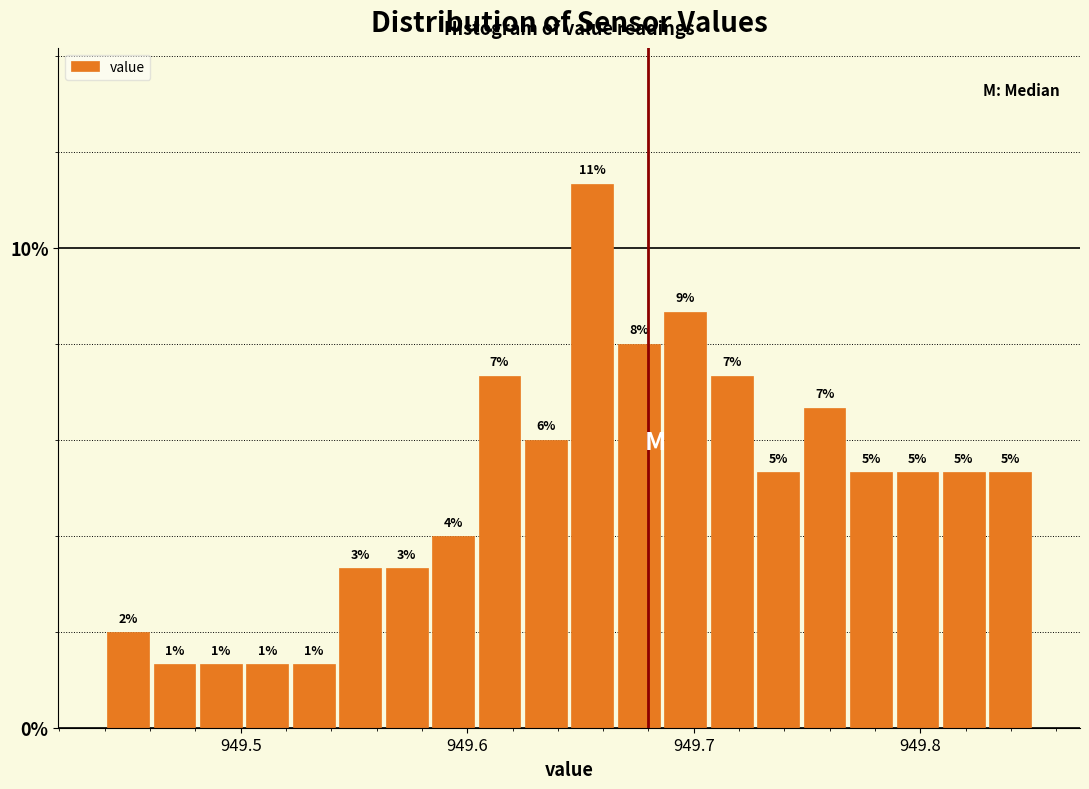

Read against the x-axis, roughly where is the centre of the tallest bar?

949.66